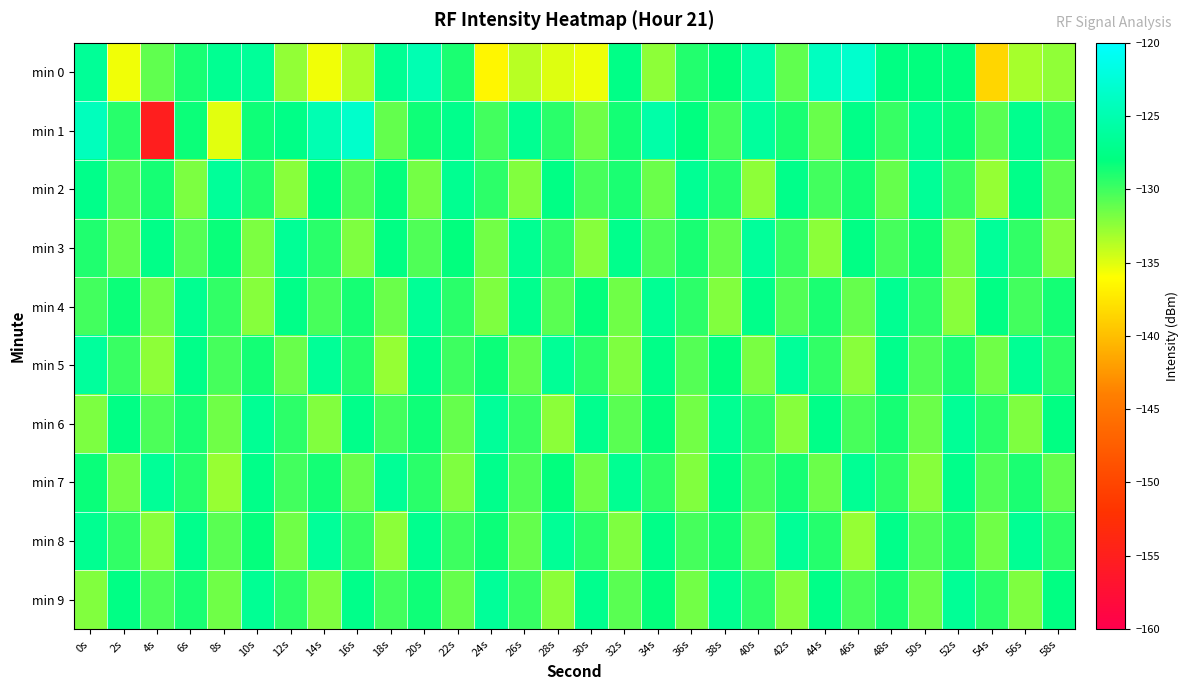

What is the difference between the highest and lowest values at 6s?

5.0